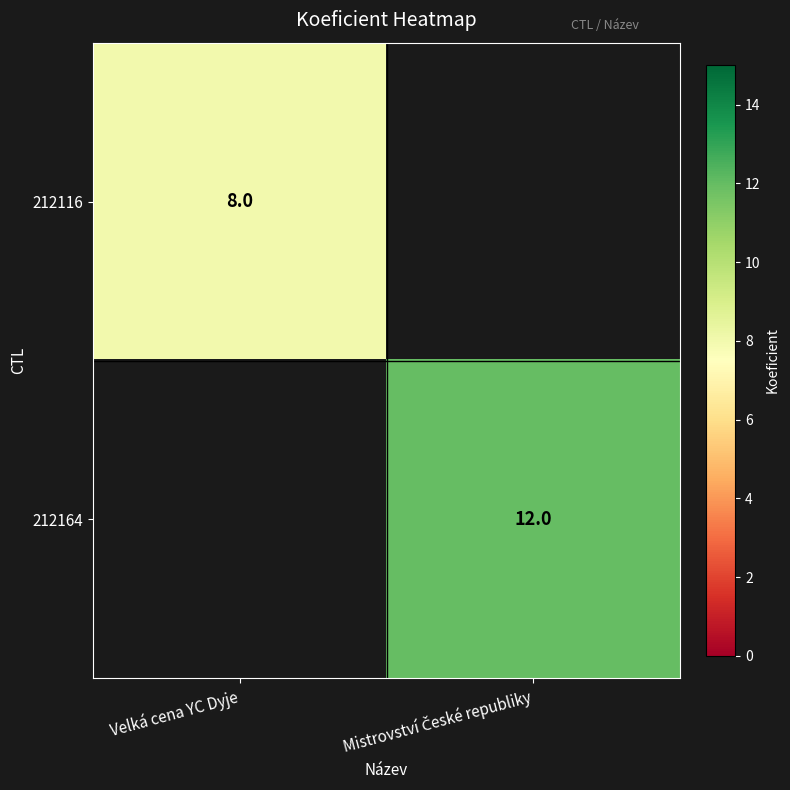

True or false: 212116 has a value of 12 at Velká cena YC Dyje.

False